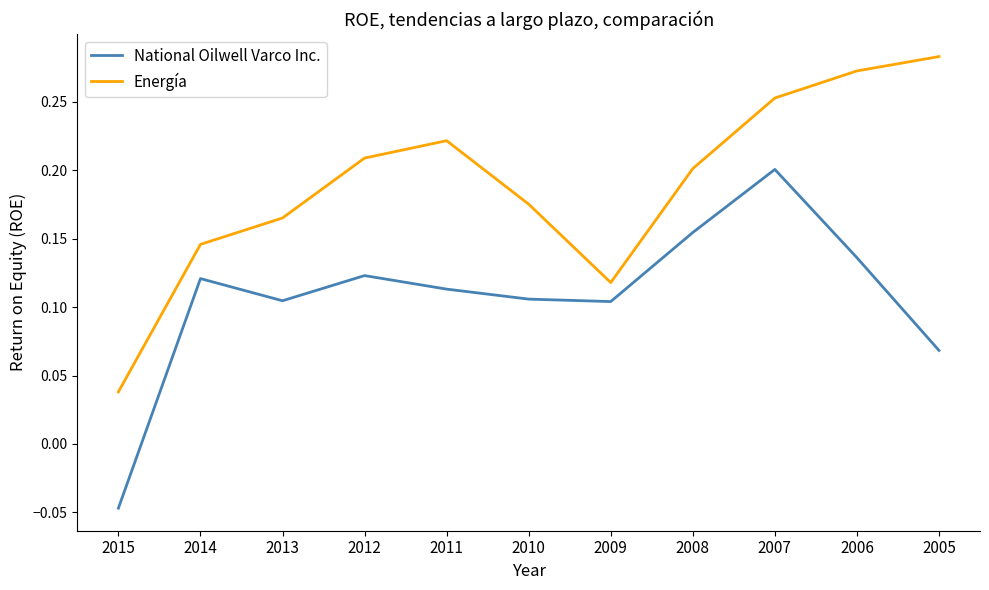

Where is the first local maximum for Energía?

2011